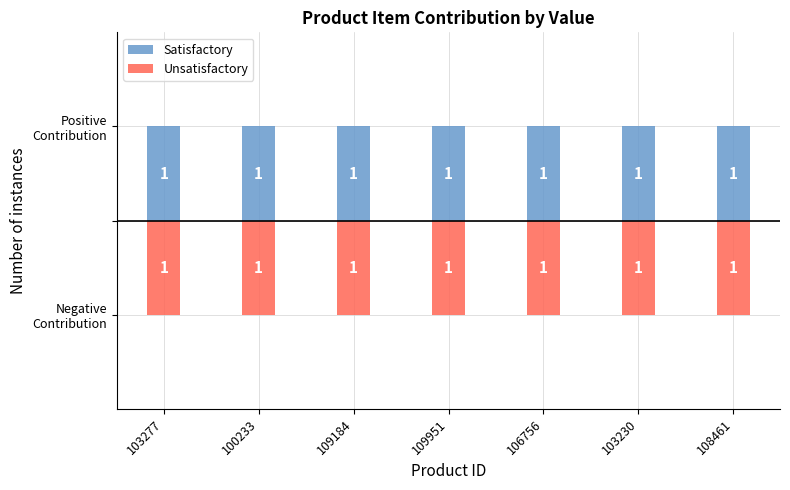

Which series has the widest spread of values?

Satisfactory